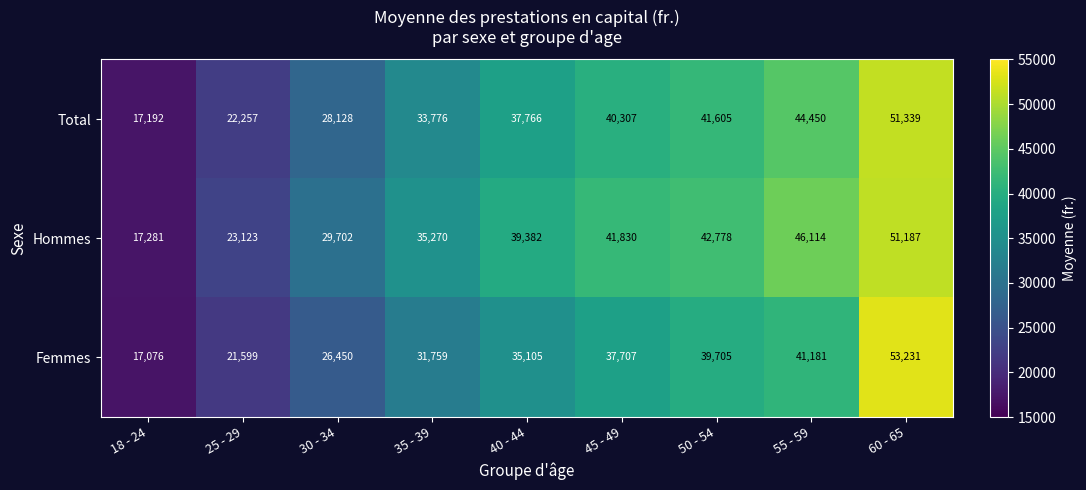

What is the approximate value of Total at 25 - 29, to the nearest 10?

22260